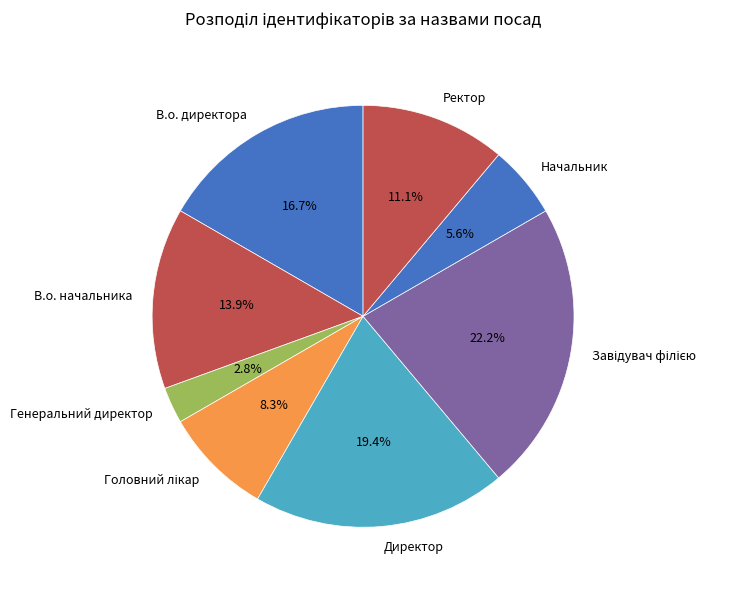

How many slices are in this pie chart?

8